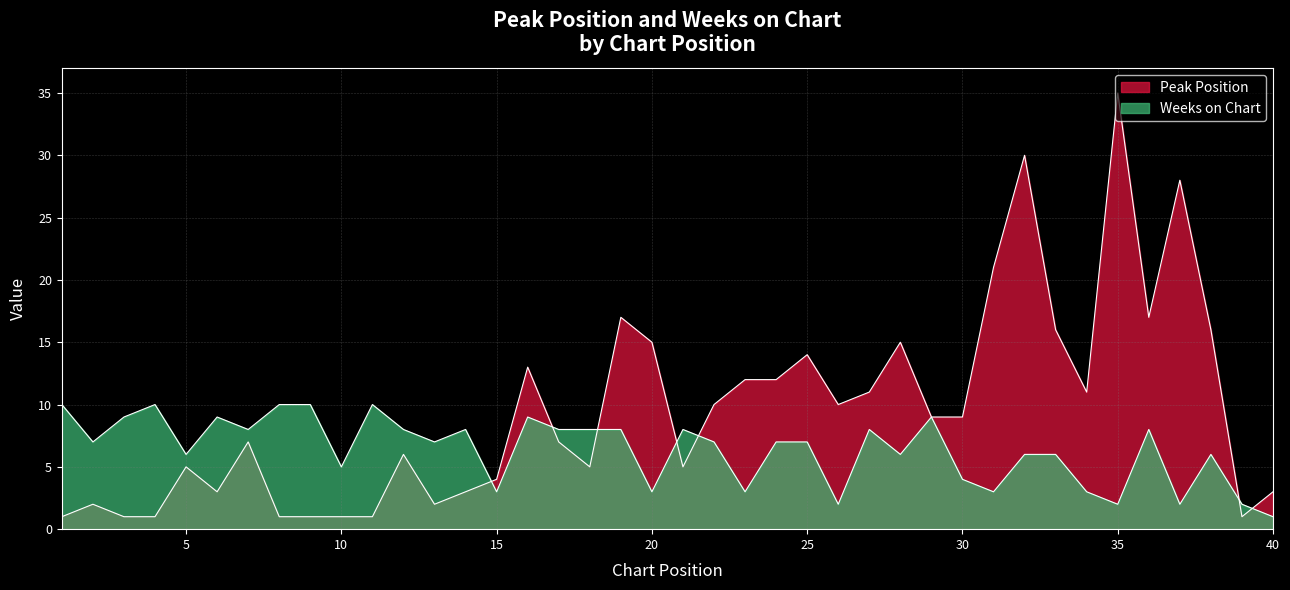

At which label does Peak Position first exceed 9?

16